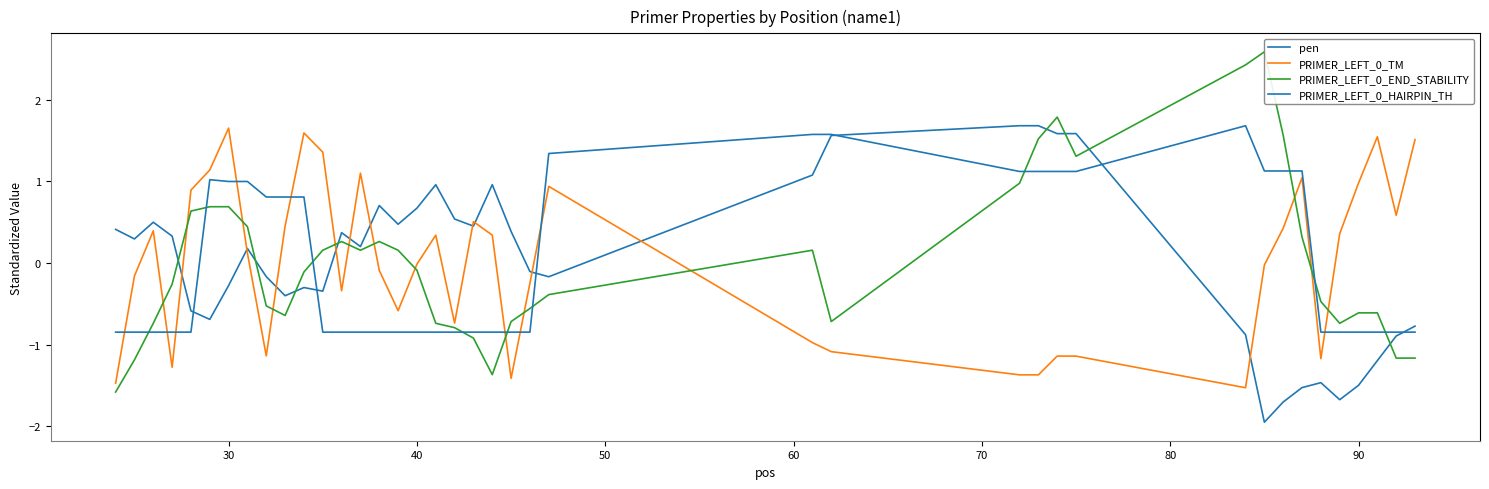

How many interior local peaks does the PRIMER_LEFT_0_END_STABILITY series have?

5